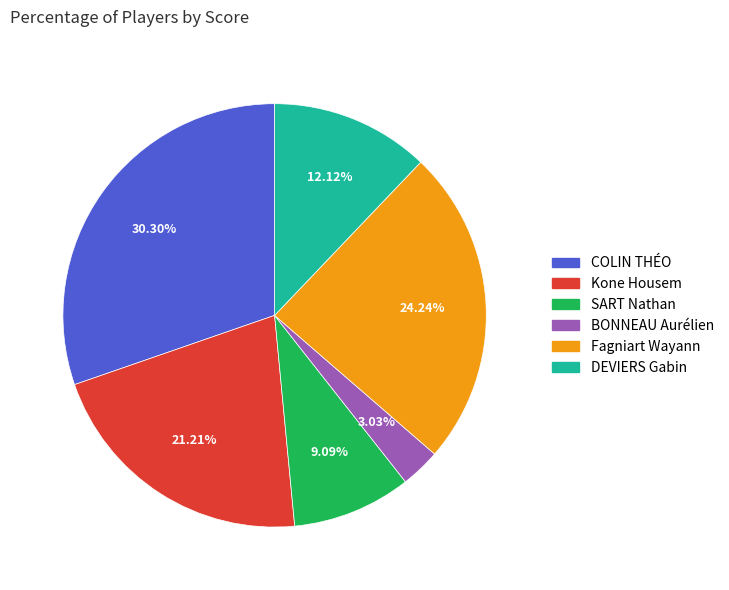

Is Kone Housem the majority of the pie?

No